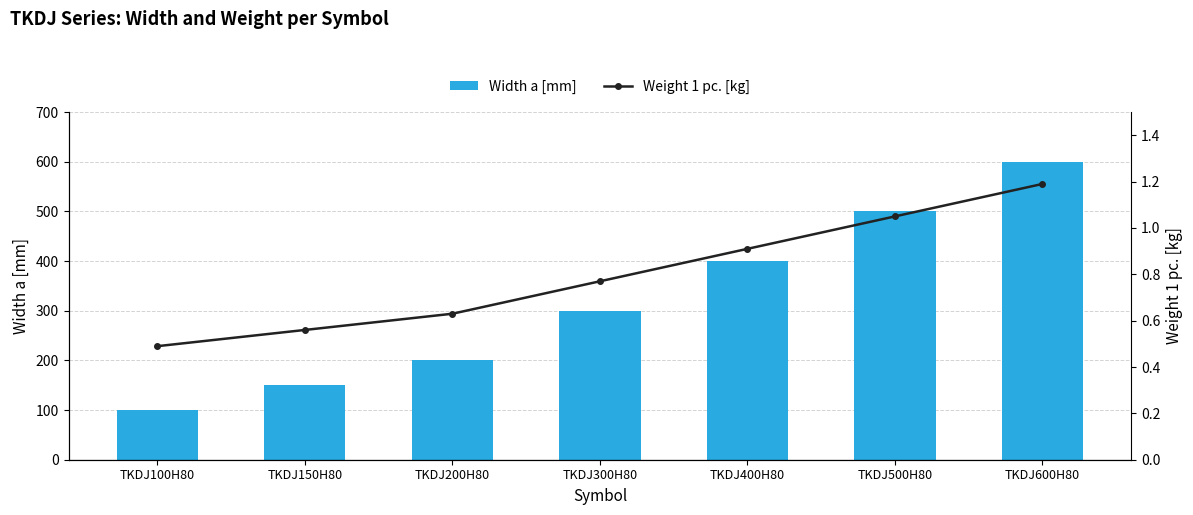

How many categories are shown in the chart?

7